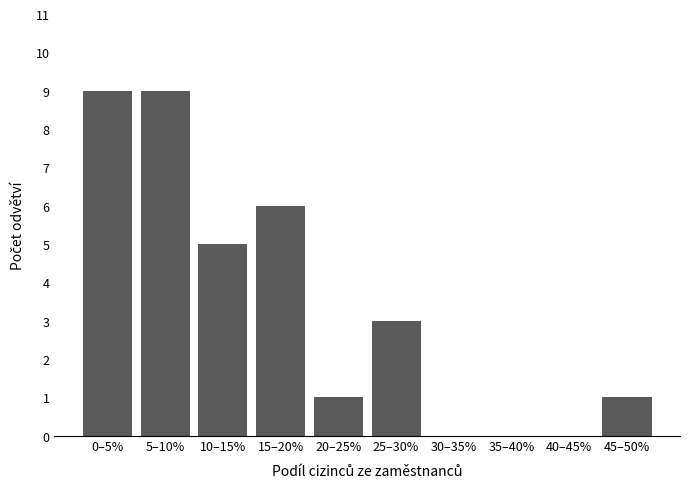

Reading right to left, what are all the values shown in this chart?

45–50%=1	40–45%=0	35–40%=0	30–35%=0	25–30%=3	20–25%=1	15–20%=6	10–15%=5	5–10%=9	0–5%=9